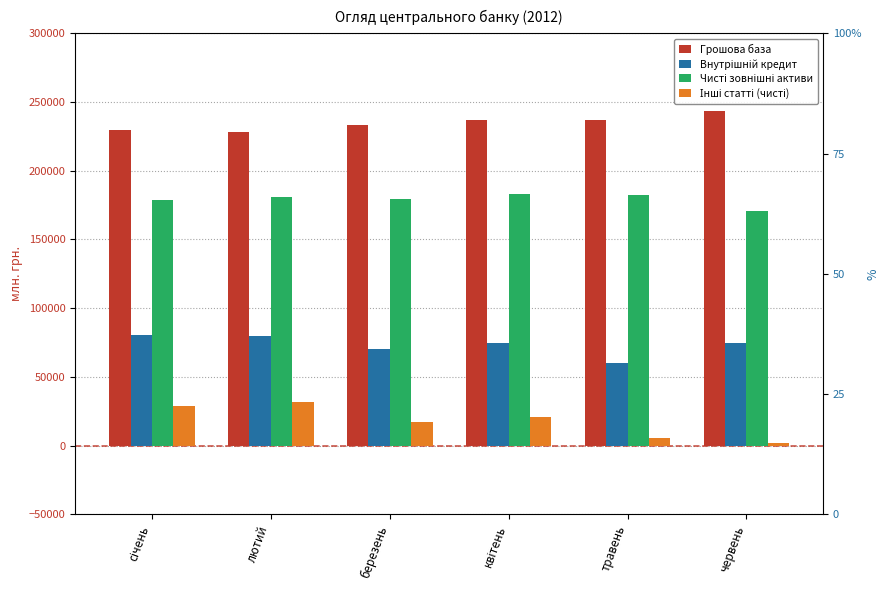

What is the label of the 4th bar from the left?

квітень